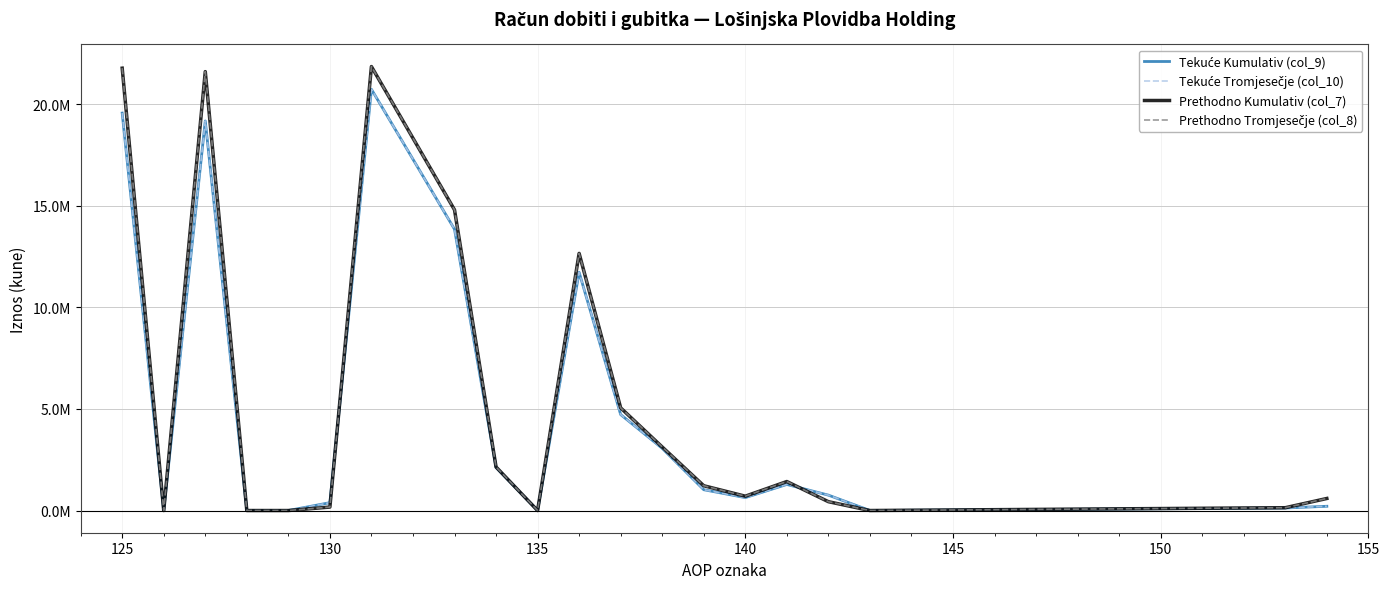

What is the value of the Prethodno Kumulativ (col_7) point at the 12th from the left?

5054354